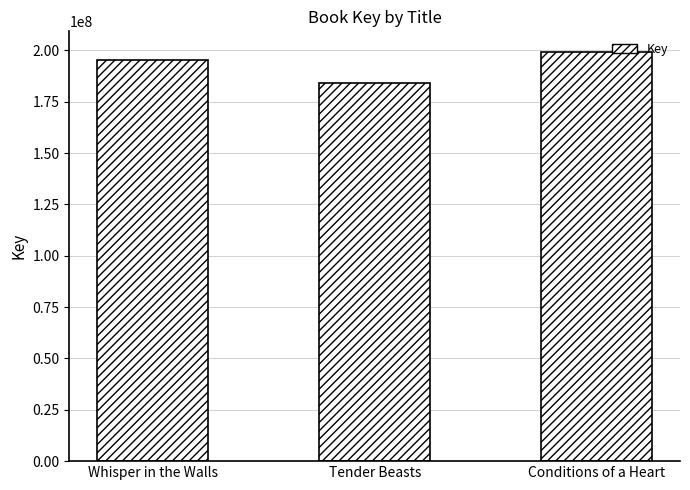

How many bars are there in total?

3